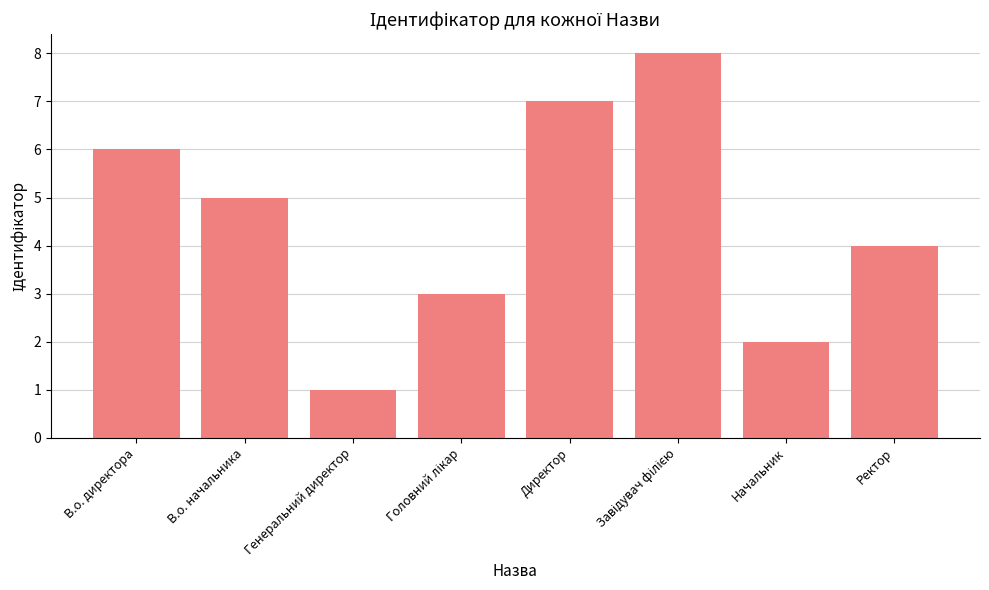

Between Начальник and В.о. начальника, which is larger?

В.о. начальника